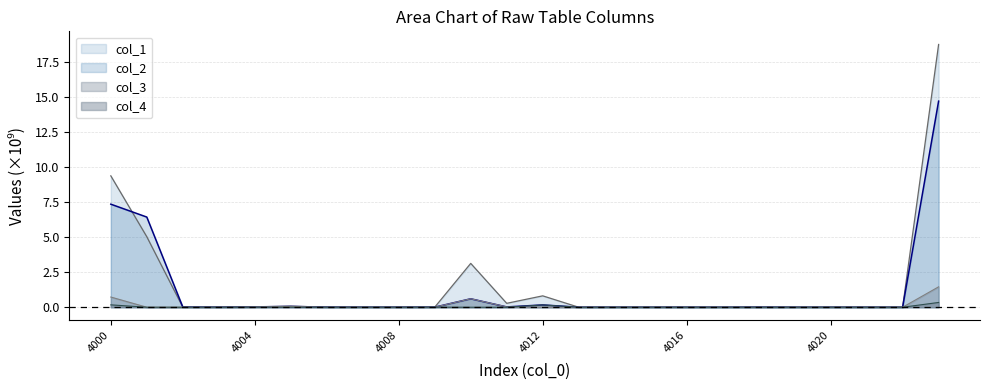

Where is the first local maximum for col_3?

4005